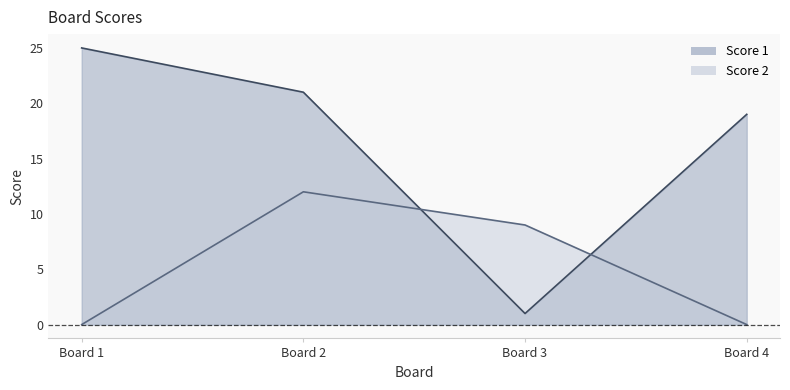

What are all the series names shown in the legend?

Score 1, Score 2